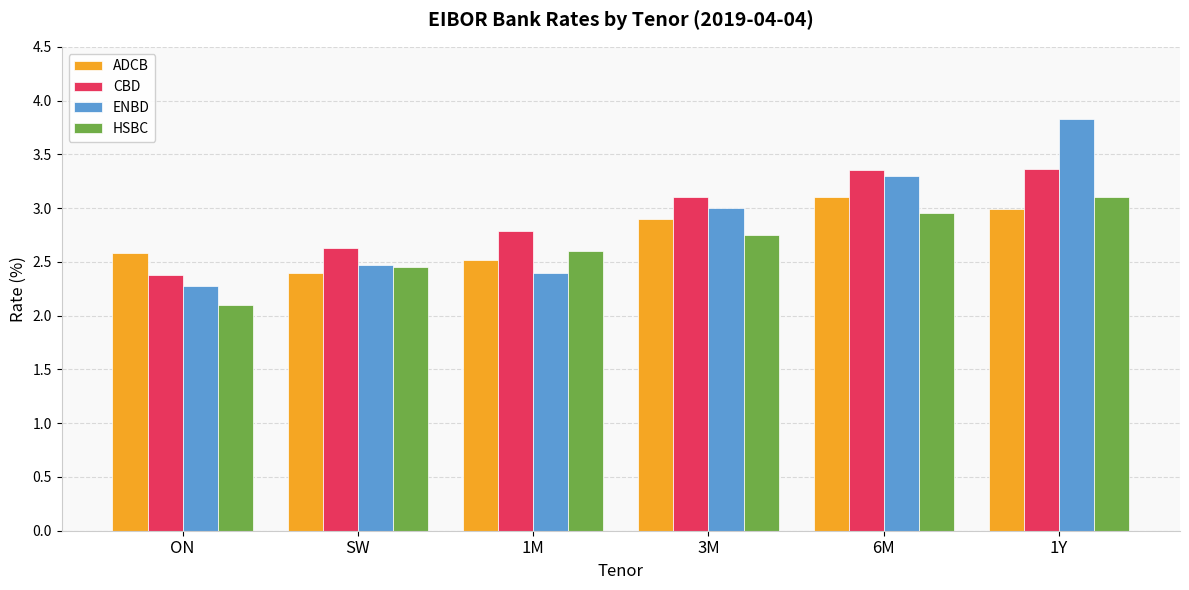

What is the label of the 1st bar from the right?

1Y